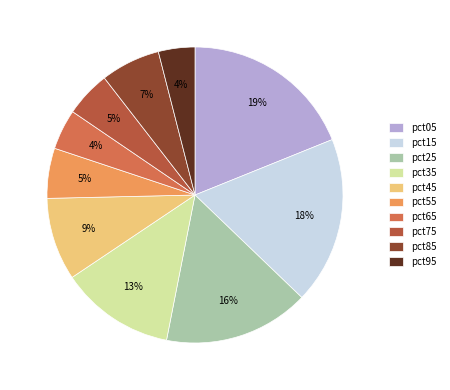

Does pct75 represent more than half of the total?

No